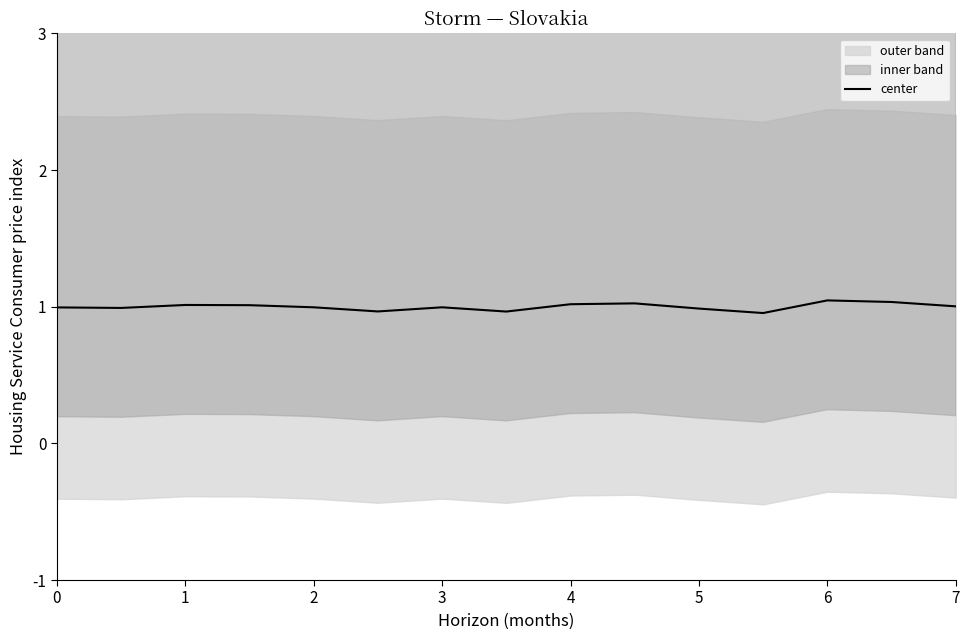

Is it true that center equals 1.0 at 2?

True